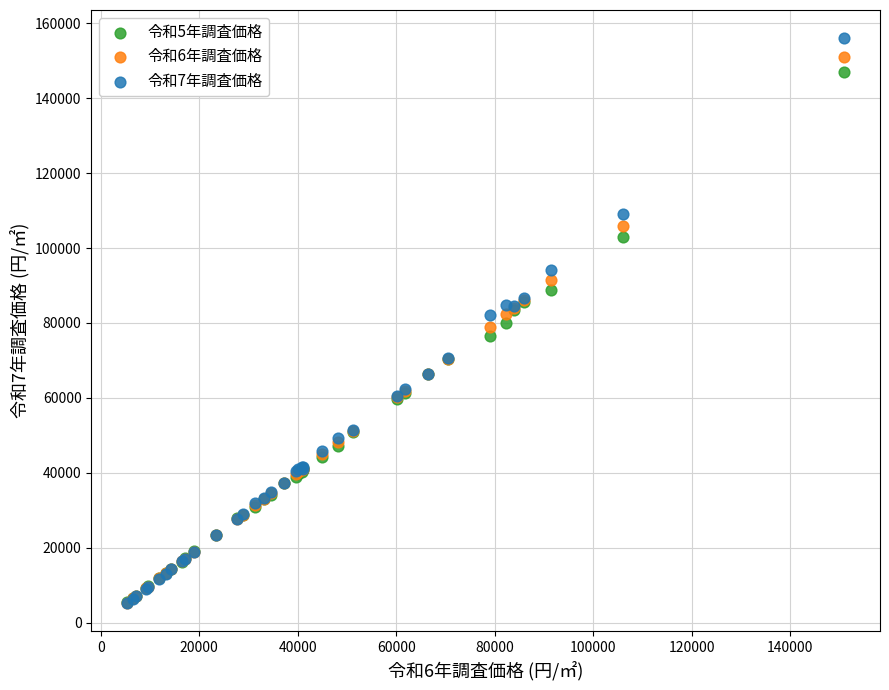

What are all the series names shown in the legend?

令和5年調査価格, 令和6年調査価格, 令和7年調査価格